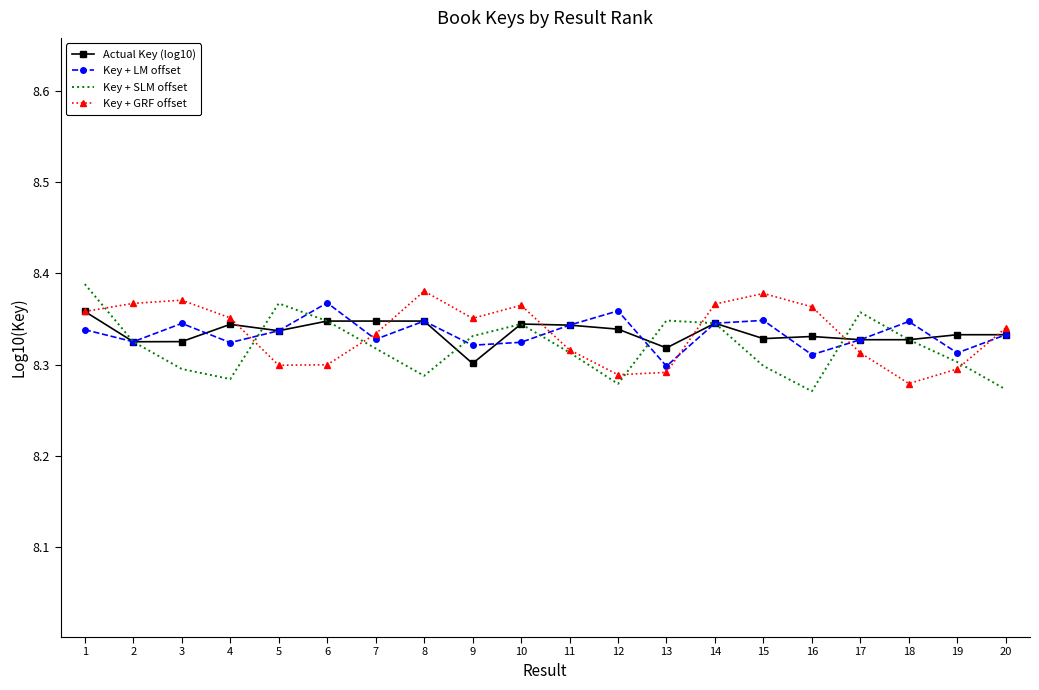

Where is Key + LM offset nearest to the value 8?

13